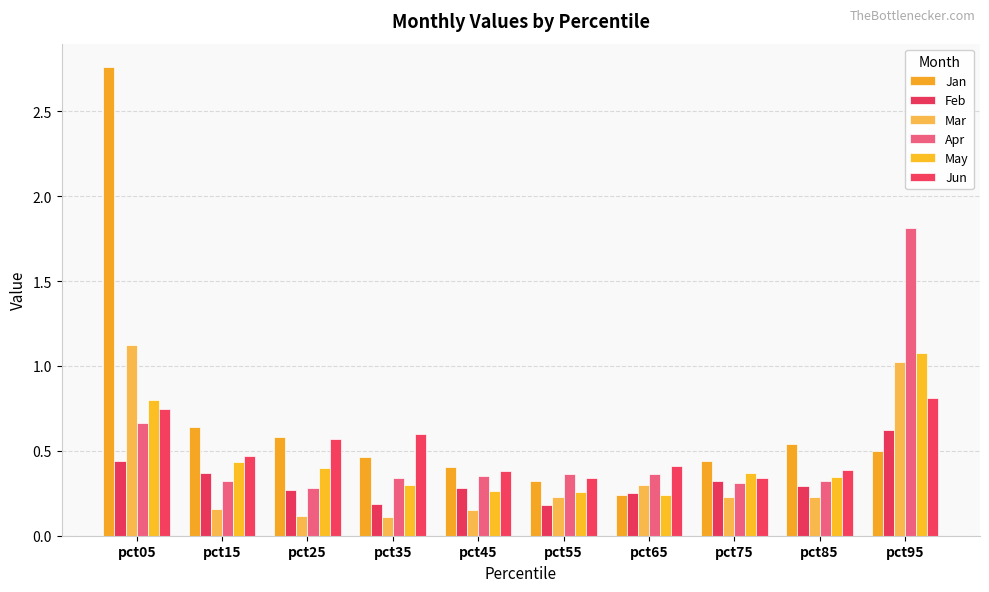

Which series changed the most between pct25 and pct95?

Apr